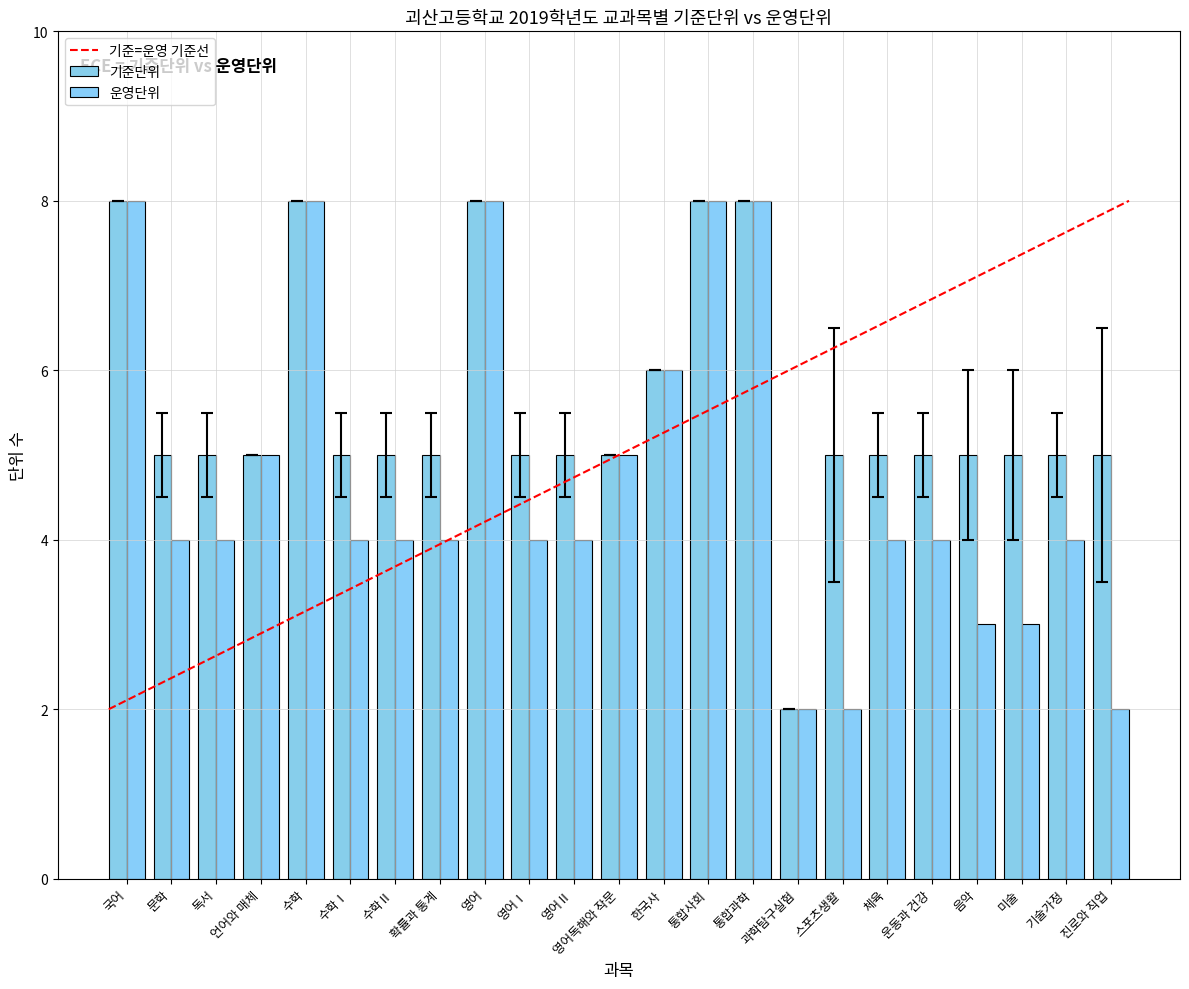

Reading left to right, extract all data points from this chart.

기준단위: 8	5	5	5	8	5	5	5	8	5	5	5	6	8	8	2	5	5	5	5	5	5	5
운영단위: 8	4	4	5	8	4	4	4	8	4	4	5	6	8	8	2	2	4	4	3	3	4	2